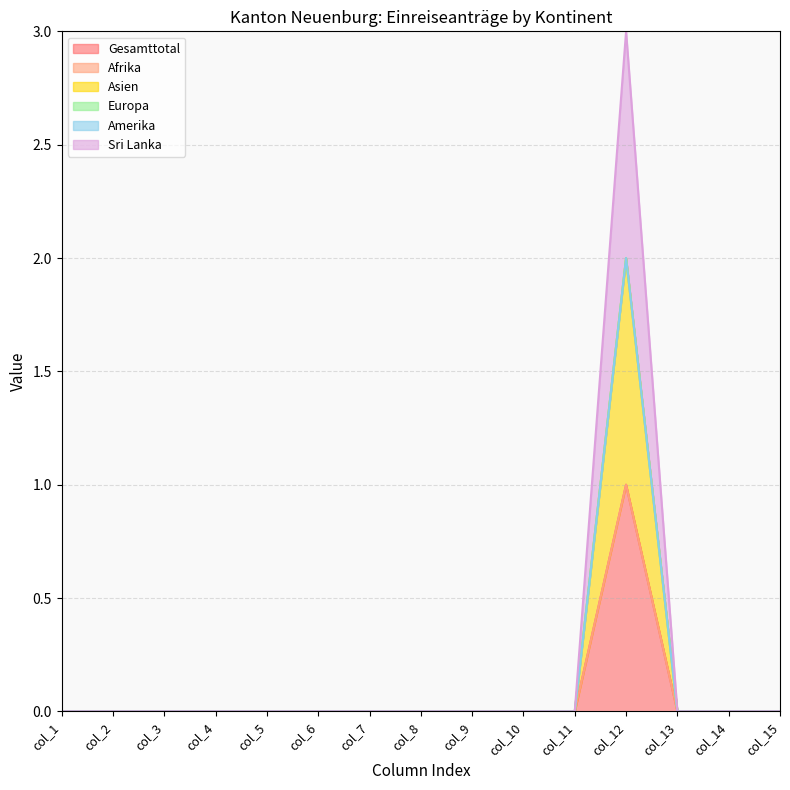

What is the difference between the maximum and minimum values in the Asien series?

1